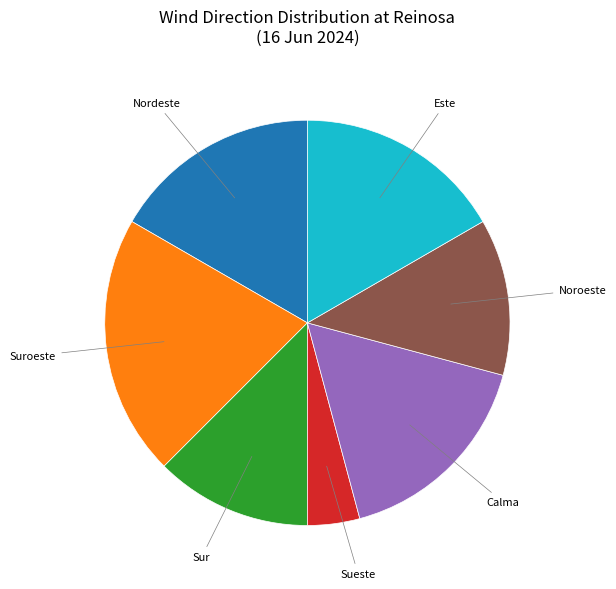

Is there any slice that represents more than half of the pie?

No